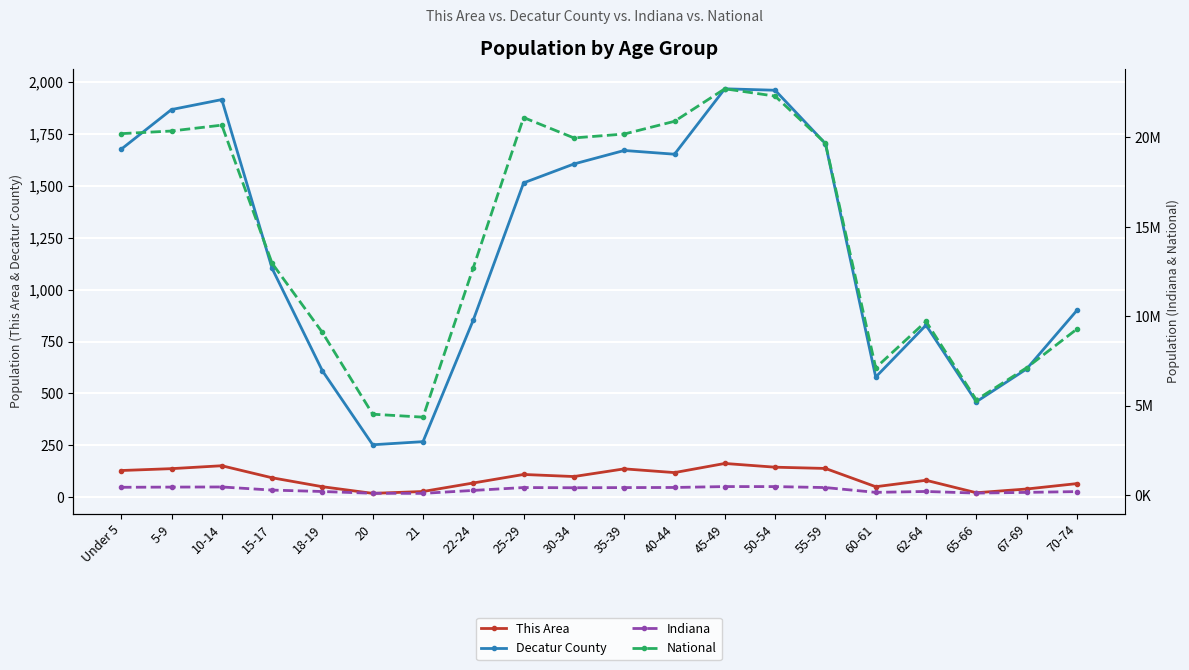

True or false: This Area and Decatur County cross at least once.

False